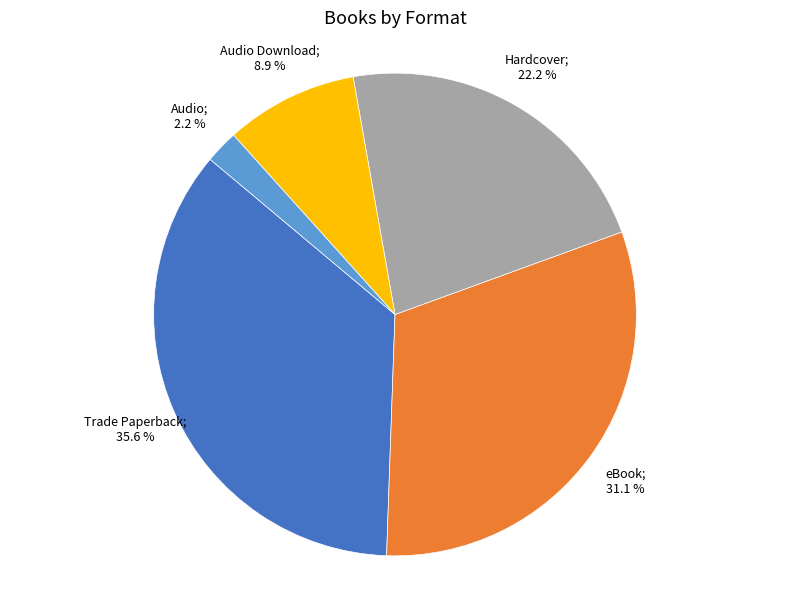

Does any single category account for the majority?

No